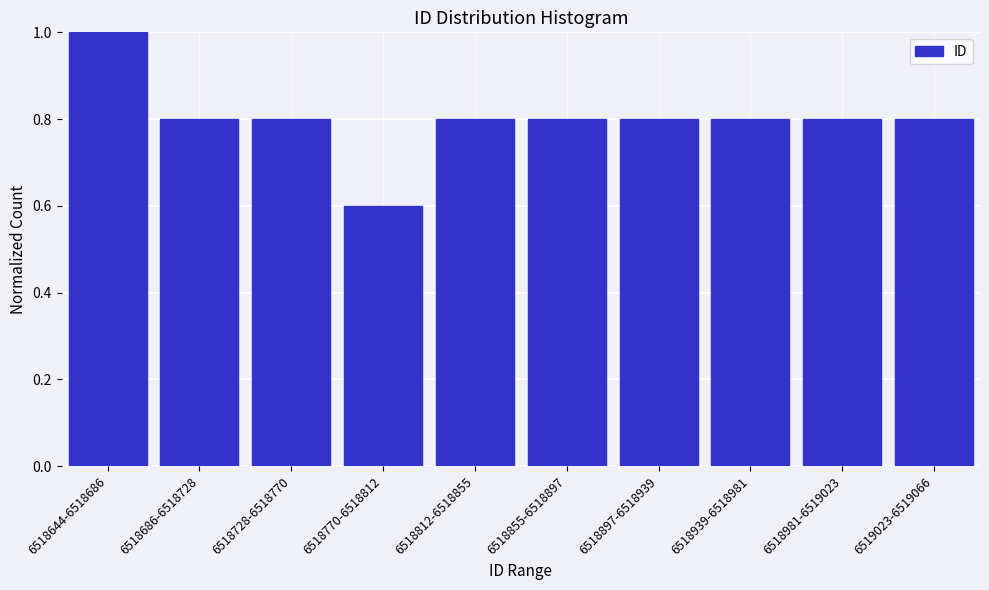

Reading right to left, what are all the values shown in this chart?

0.8	0.8	0.8	0.8	0.8	0.8	0.6	0.8	0.8	1.0